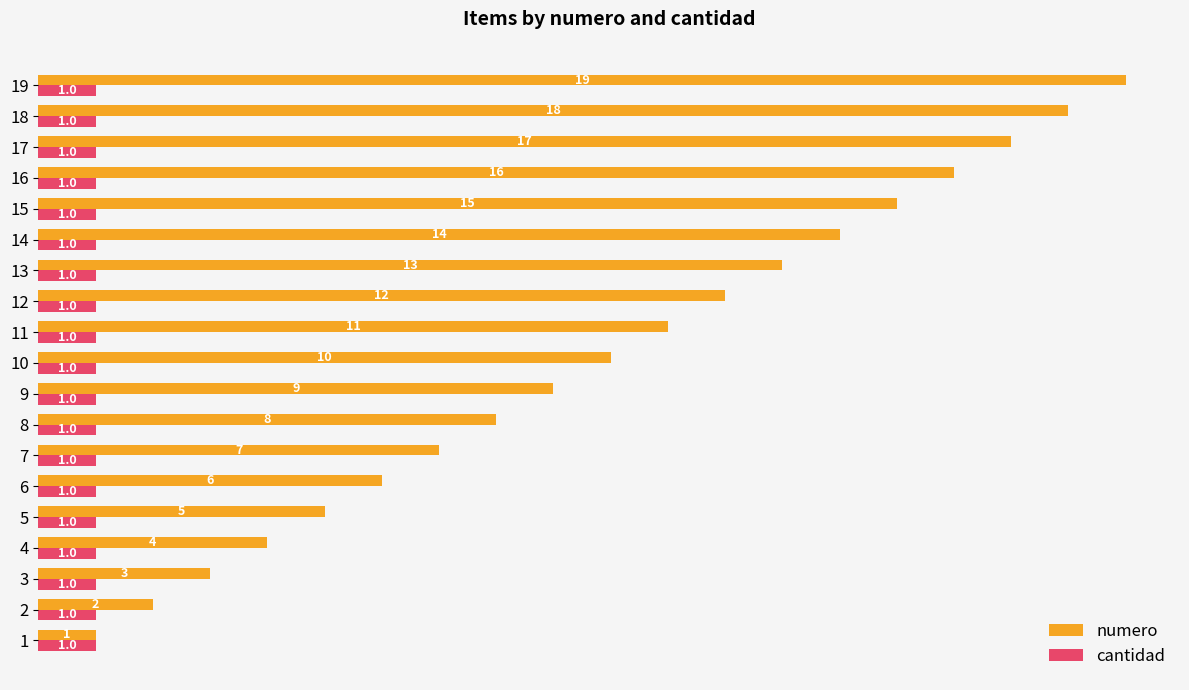

What is the sum of all numero values?

190